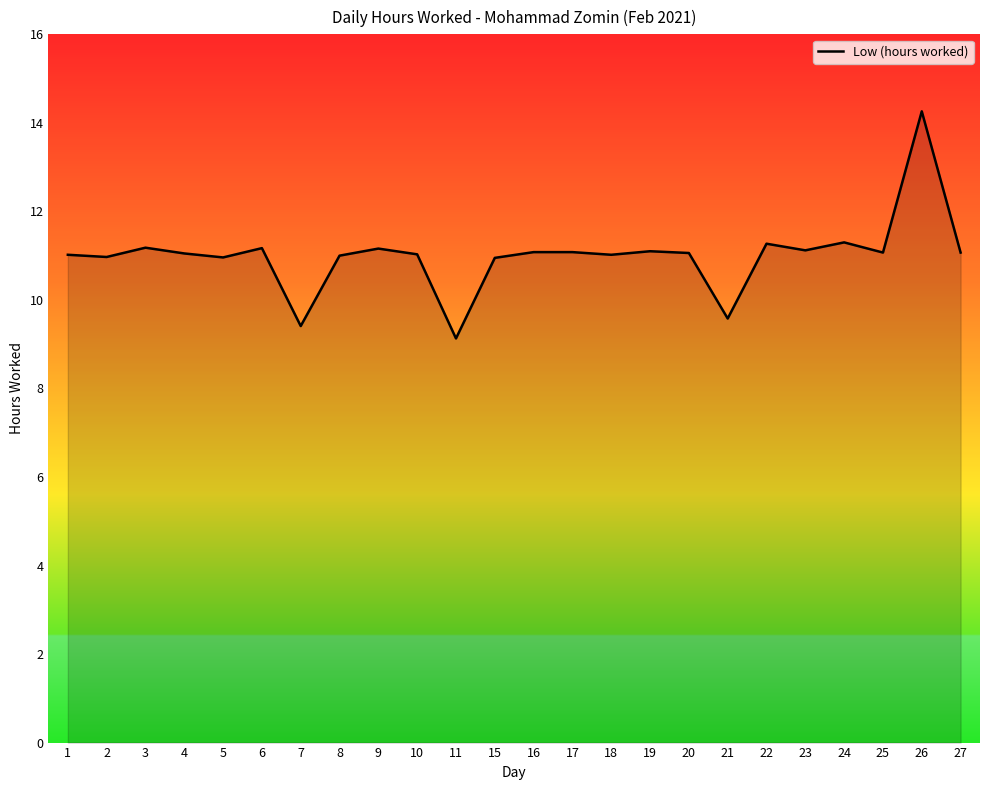

Which label corresponds to the largest value in the chart?

26